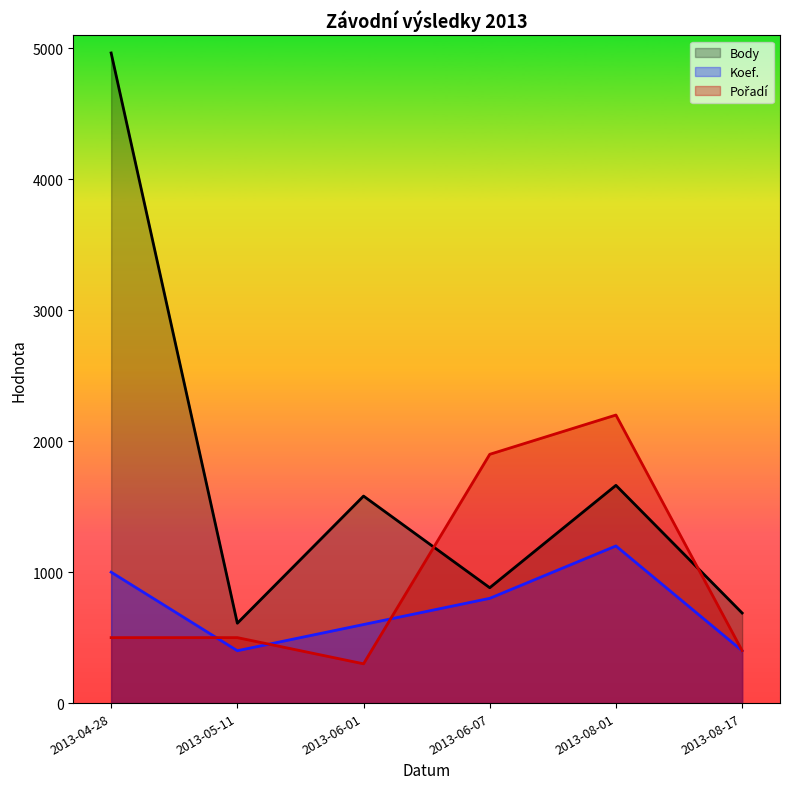

Rank the series at 2013-06-07 from highest to lowest value.

Pořadí, Body, Koef.